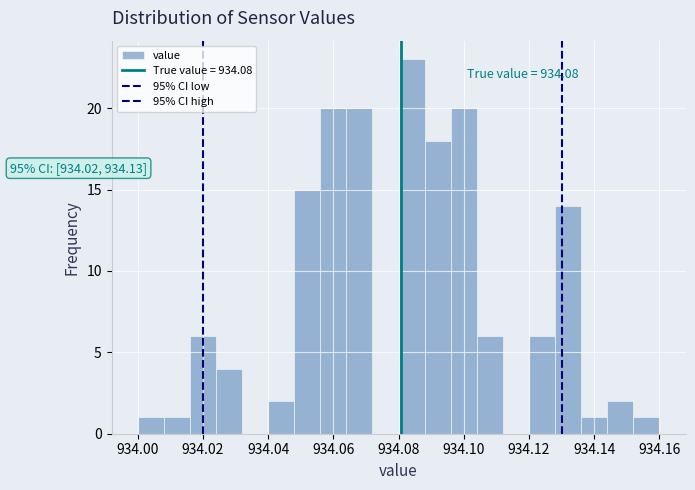

Over which range of the x-axis is the bar tallest?

934.080 to 934.088